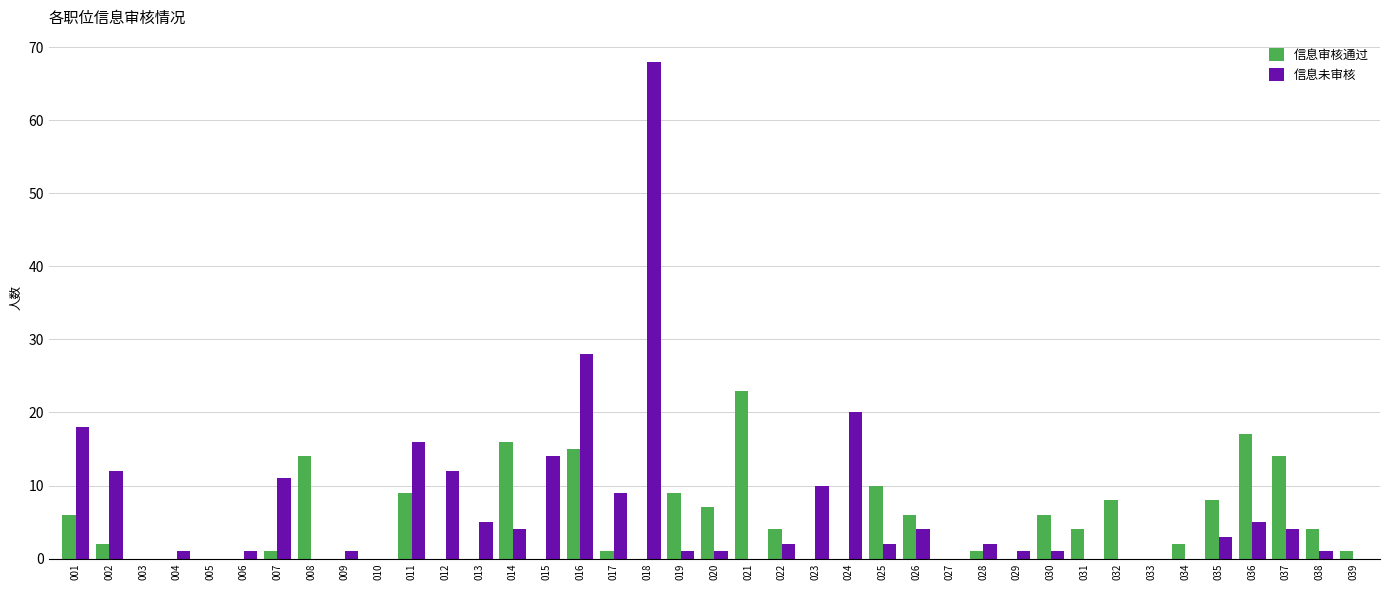

Are the bars grouped side by side (vs. stacked)?

Yes